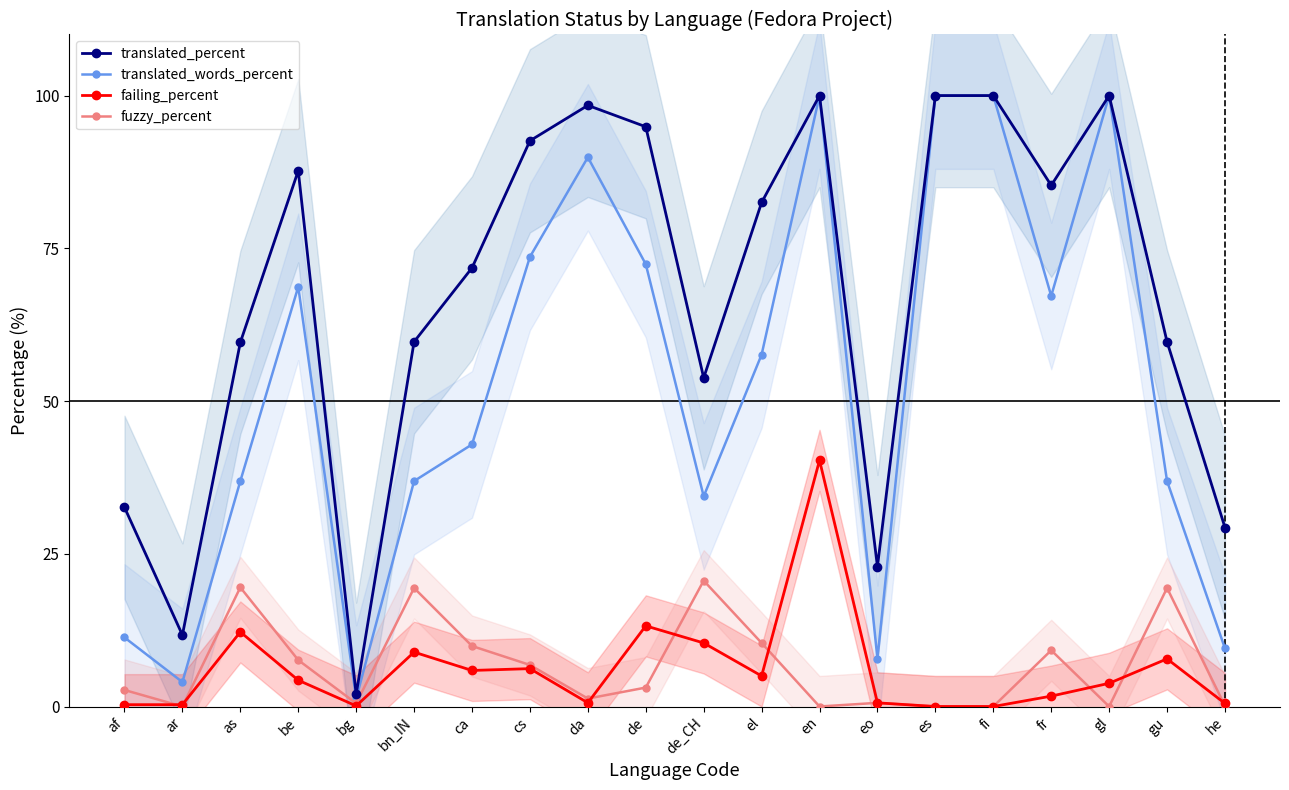

At which label does translated_percent reach its minimum?

bg